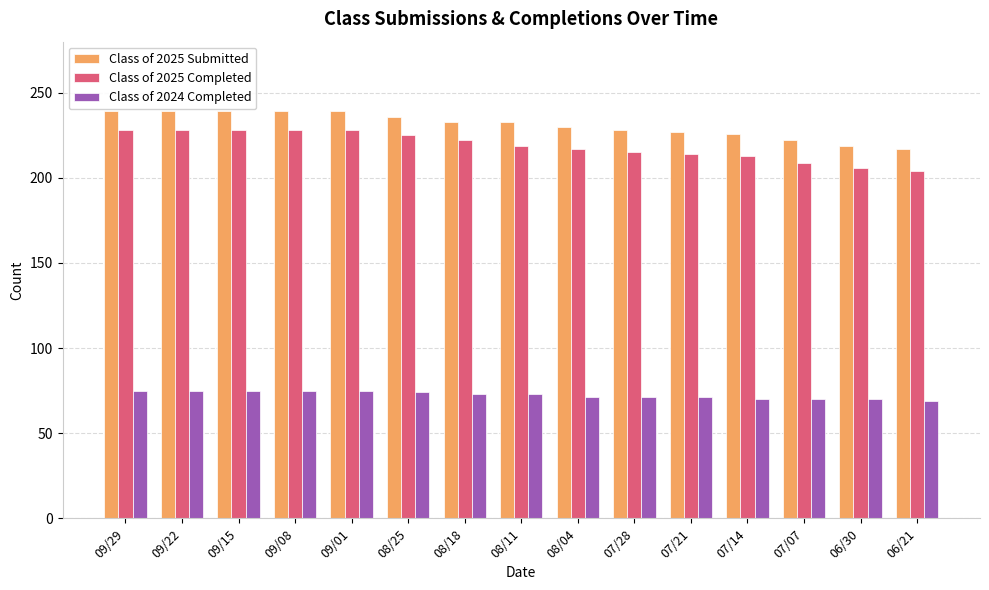

Which series has the widest spread of values?

Class of 2025 Completed